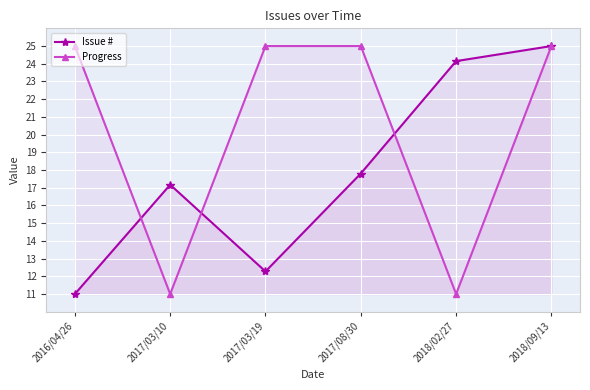

What are all the series names shown in the legend?

Issue #, Progress